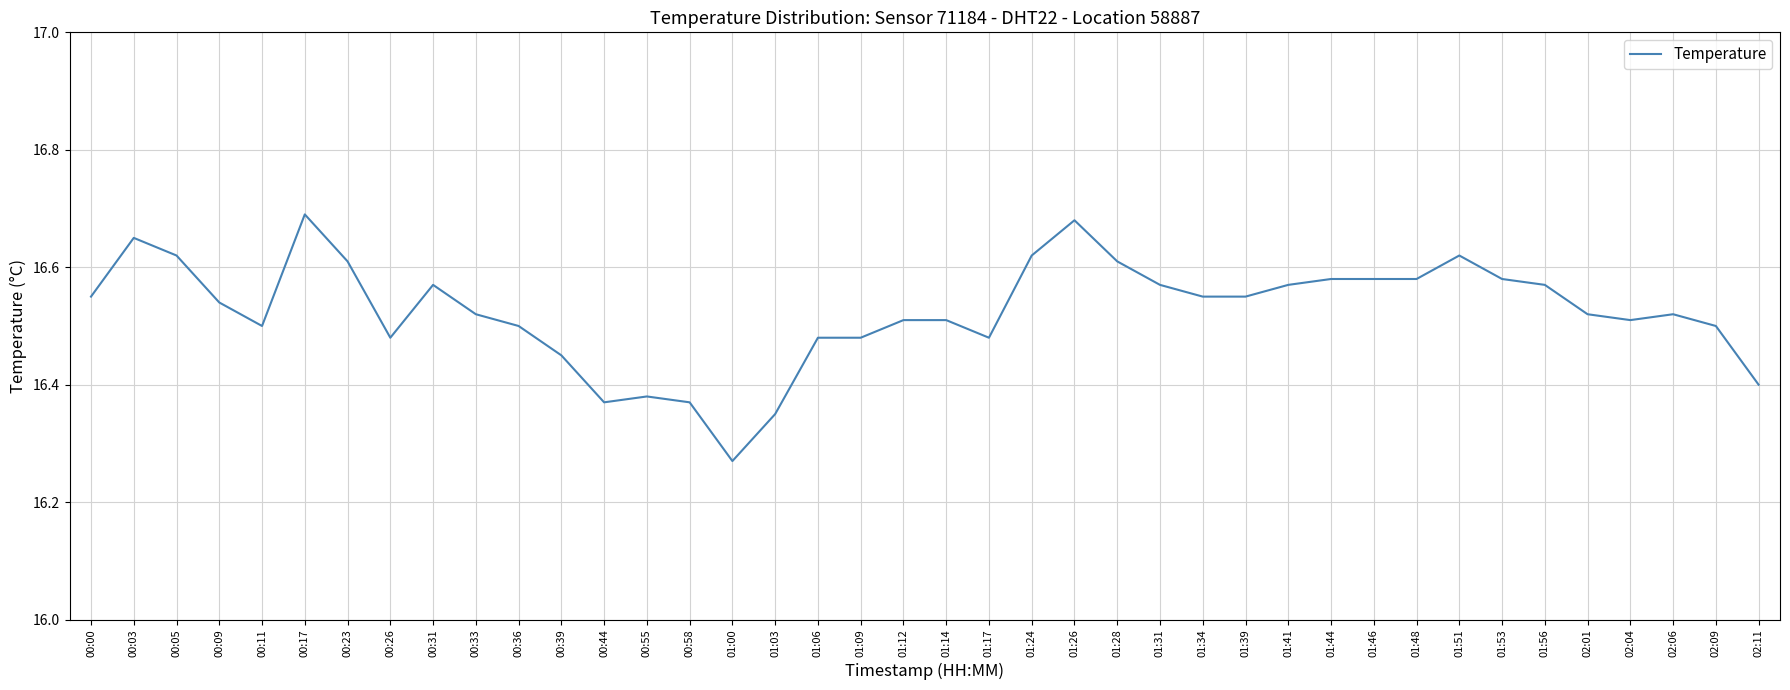

The chart shows a value of 5.1 at 00:17. True or false?

False